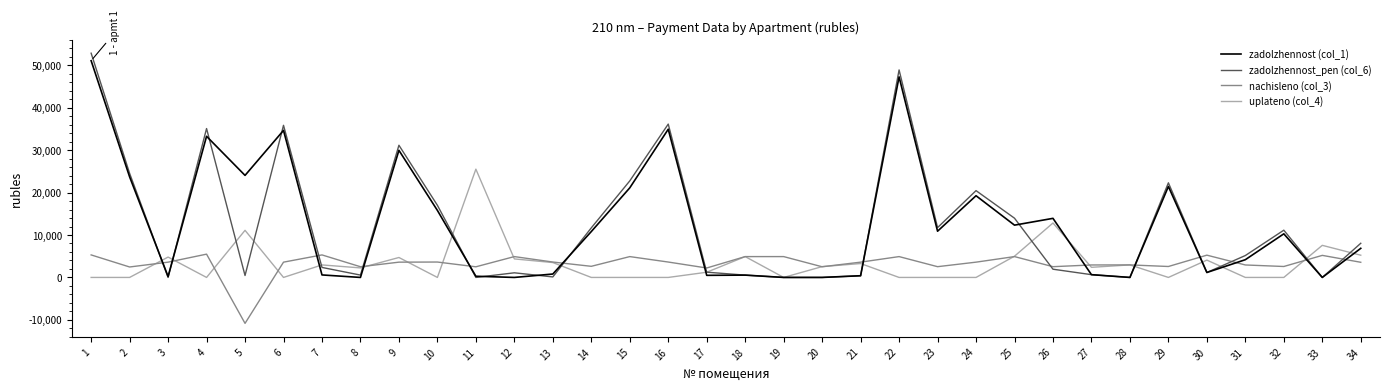

Where does the nachisleno (col_3) series first go above 3600?

1